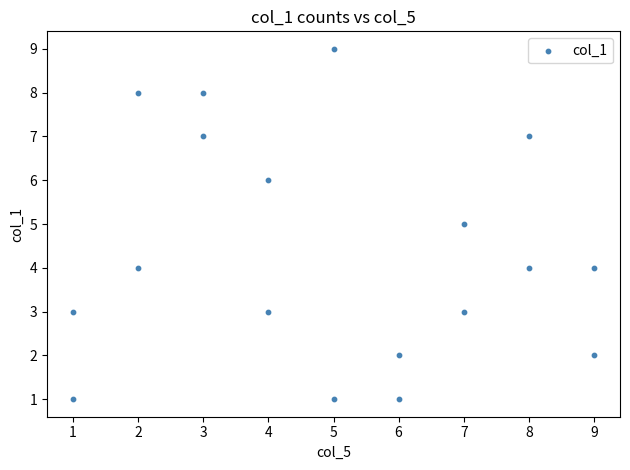

What is the range of Y values (max minus min)?

8